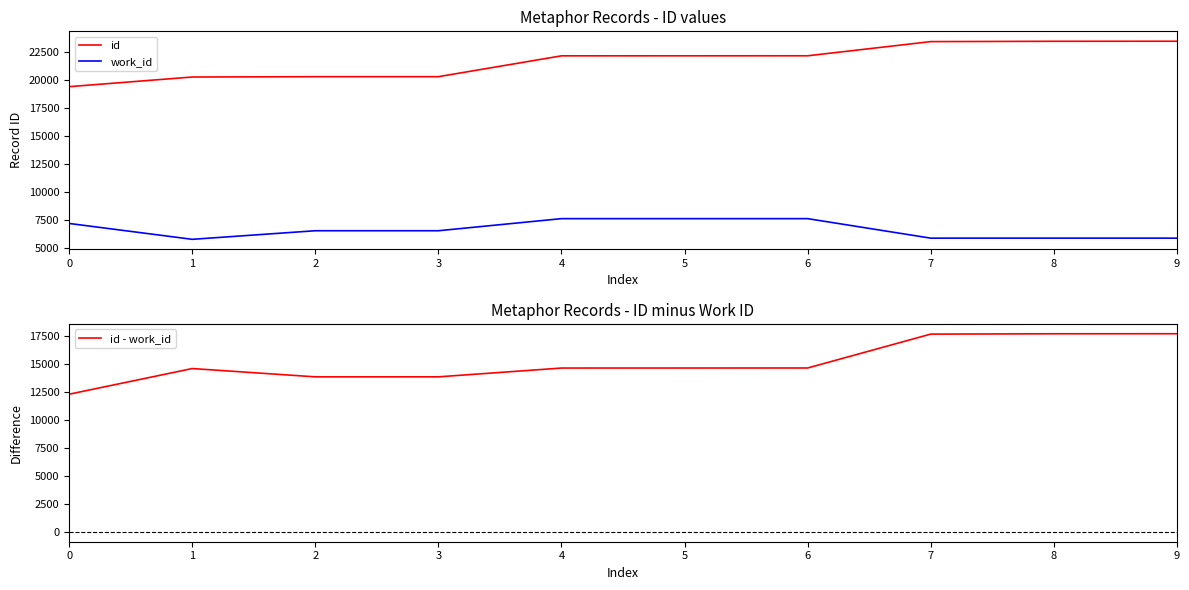

True or false: work_id has more than 2 points higher than both neighbors.

False